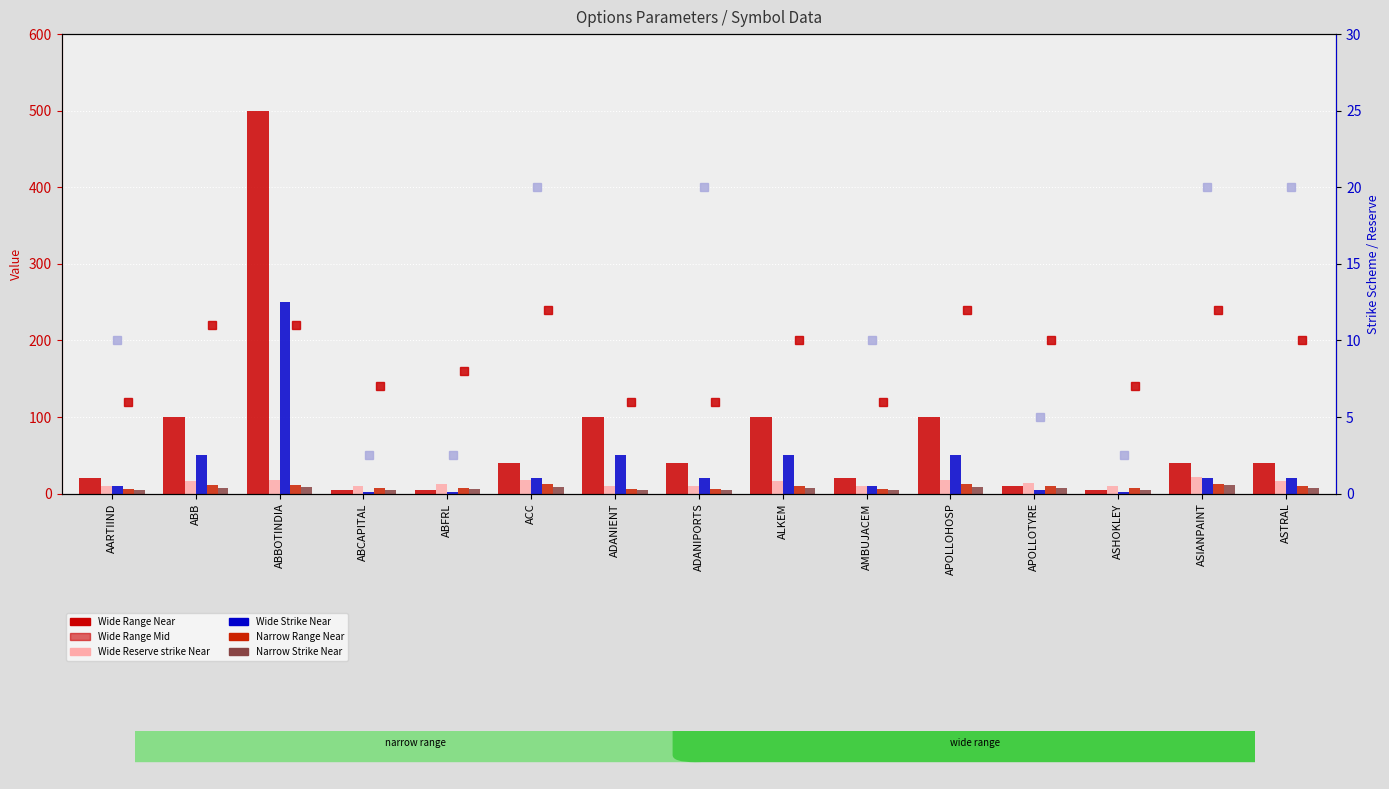

The Narrow Range Near series shows 3.9 at AMBUJACEM. True or false?

False